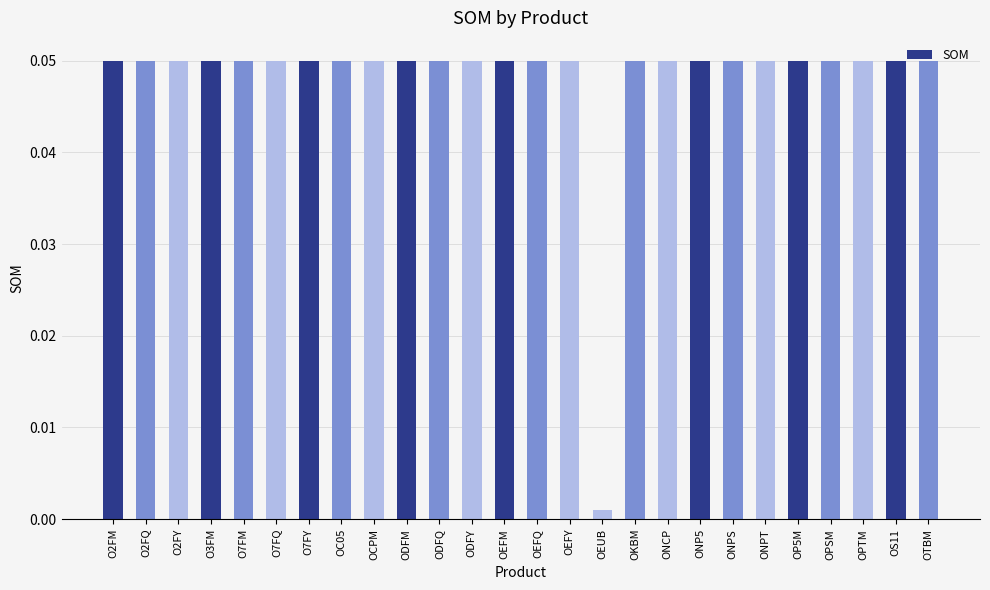

Is it true that the value at ONPS is 0.0?

False